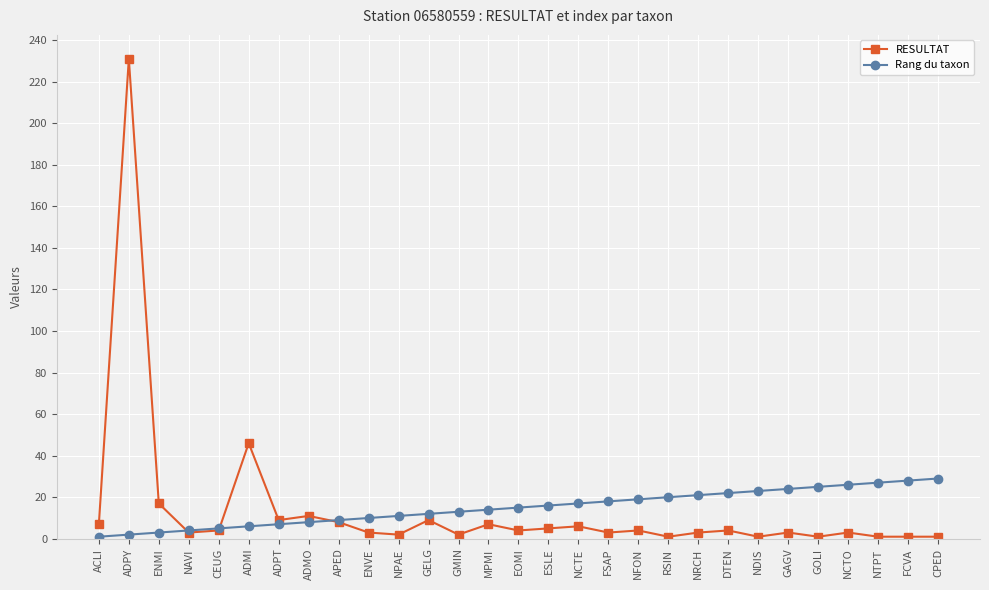

How many lines are shown in the chart?

2